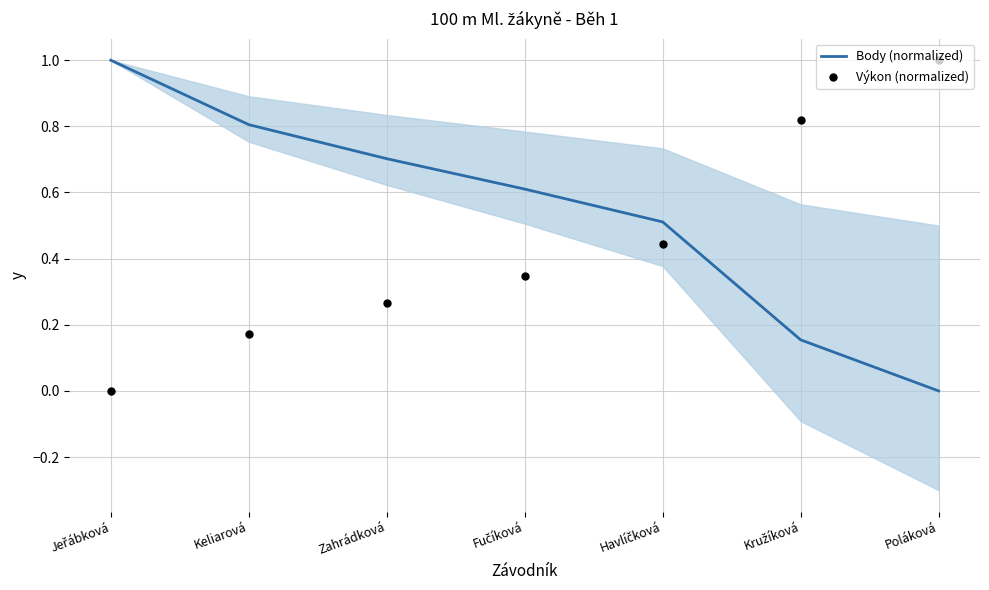

Which series reaches the minimum Y coordinate?

Body (normalized)